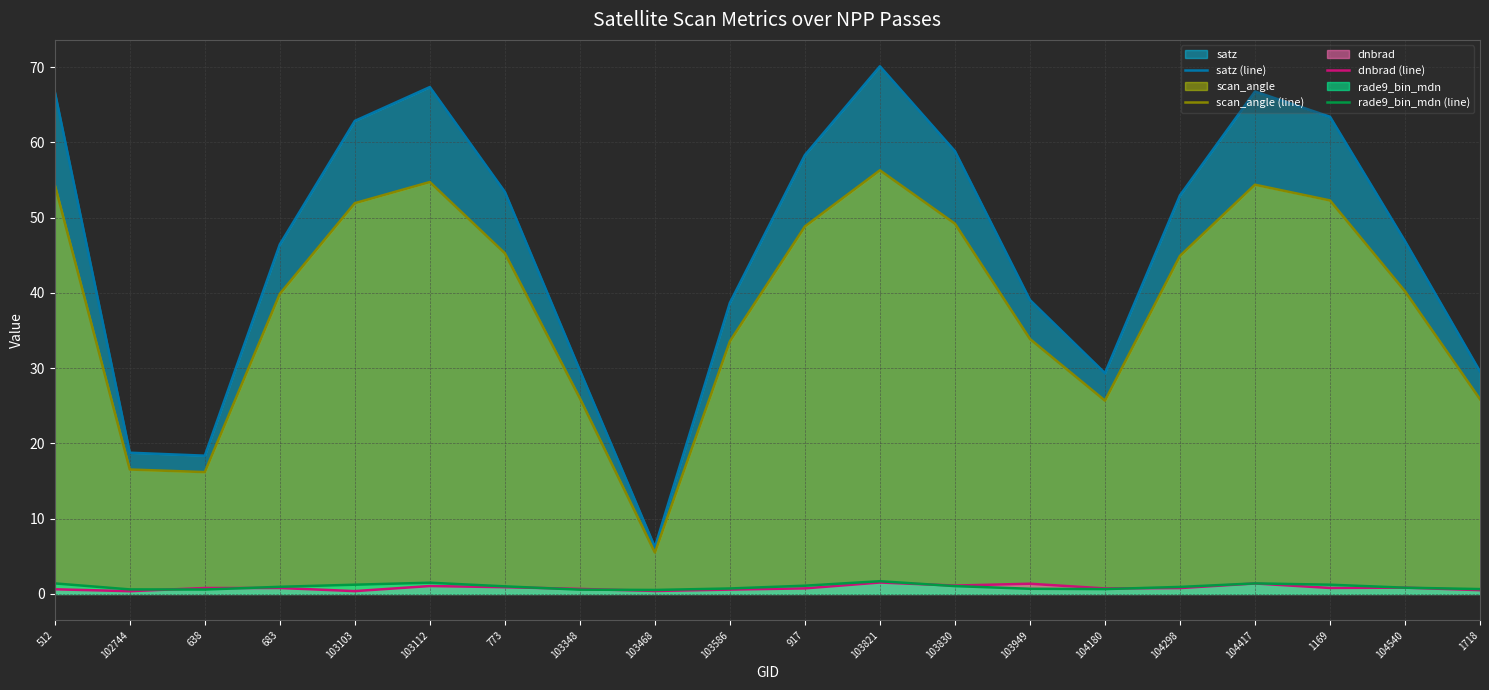

At how many categories does at least one series exceed 41?

12